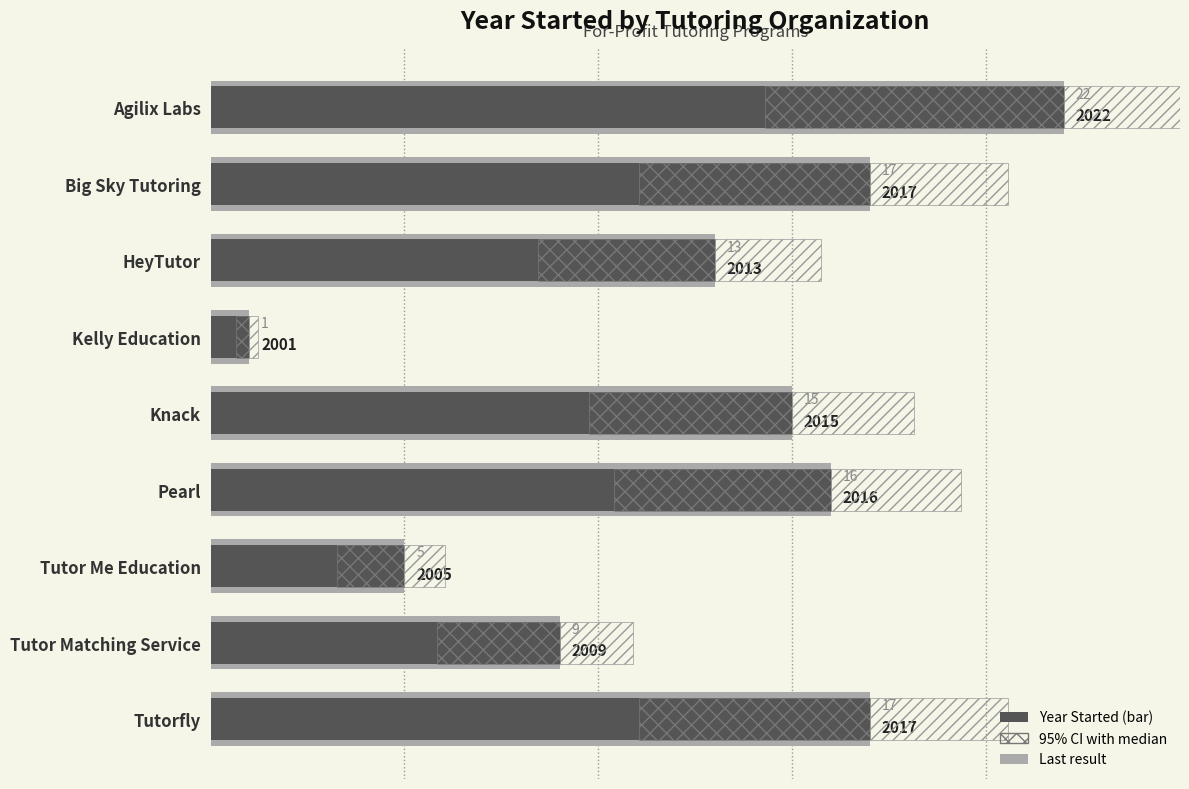

Where is the data nearest to the value 11?

HeyTutor